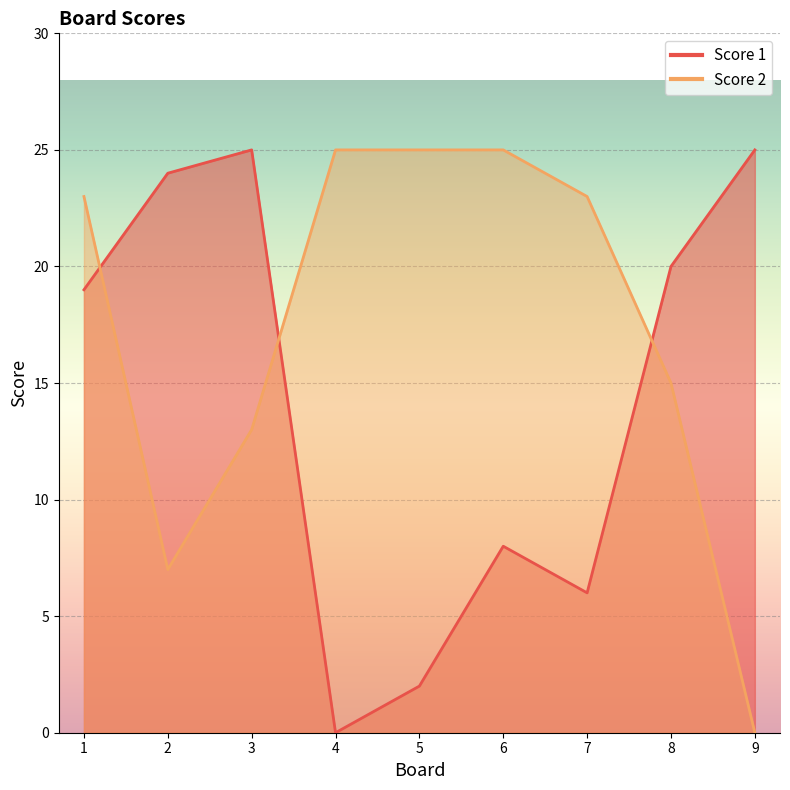

Rank the series at 4 from highest to lowest value.

Score 2, Score 1